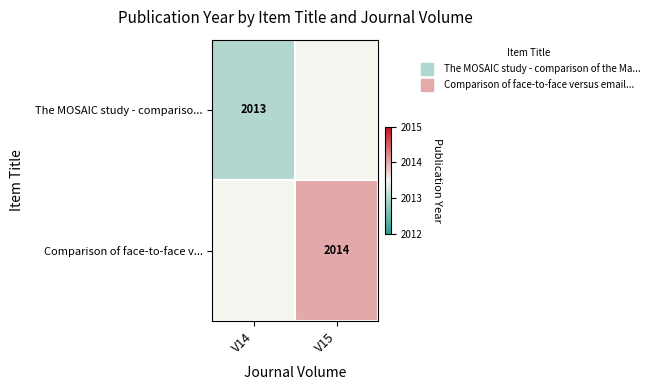

Which category has the lowest value in the The MOSAIC study - compariso... series?

V14